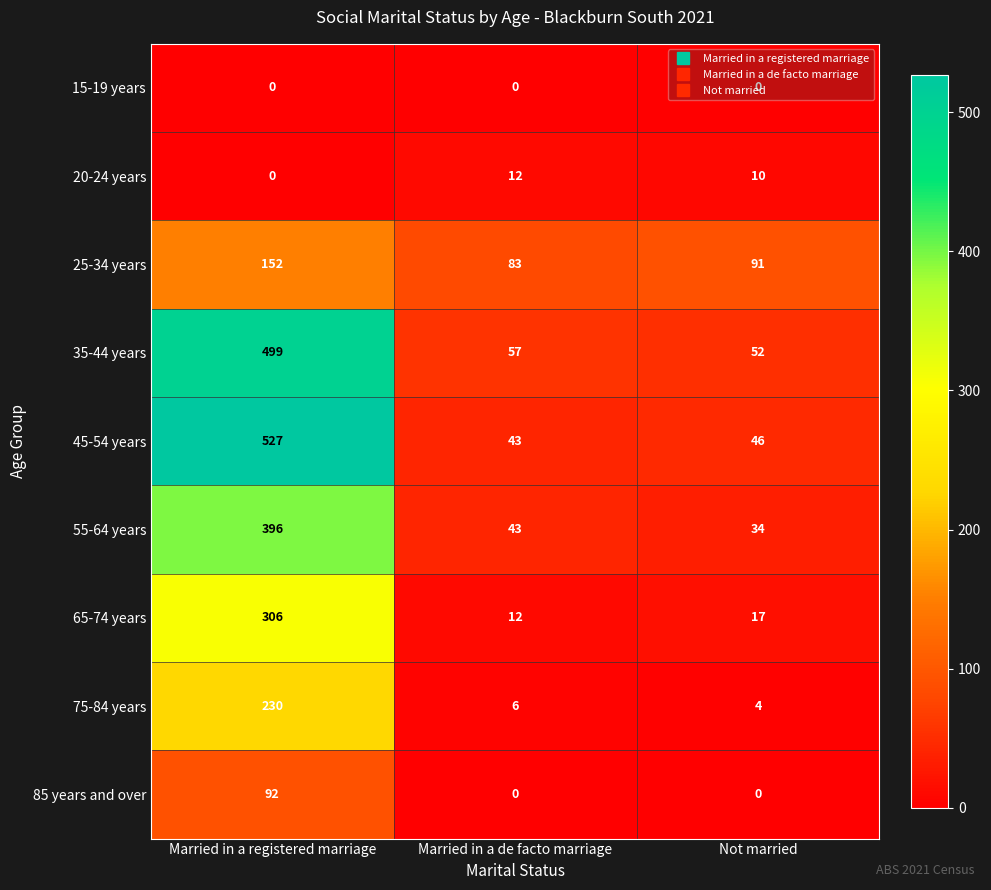

What is the total value across all series at Not married?

254